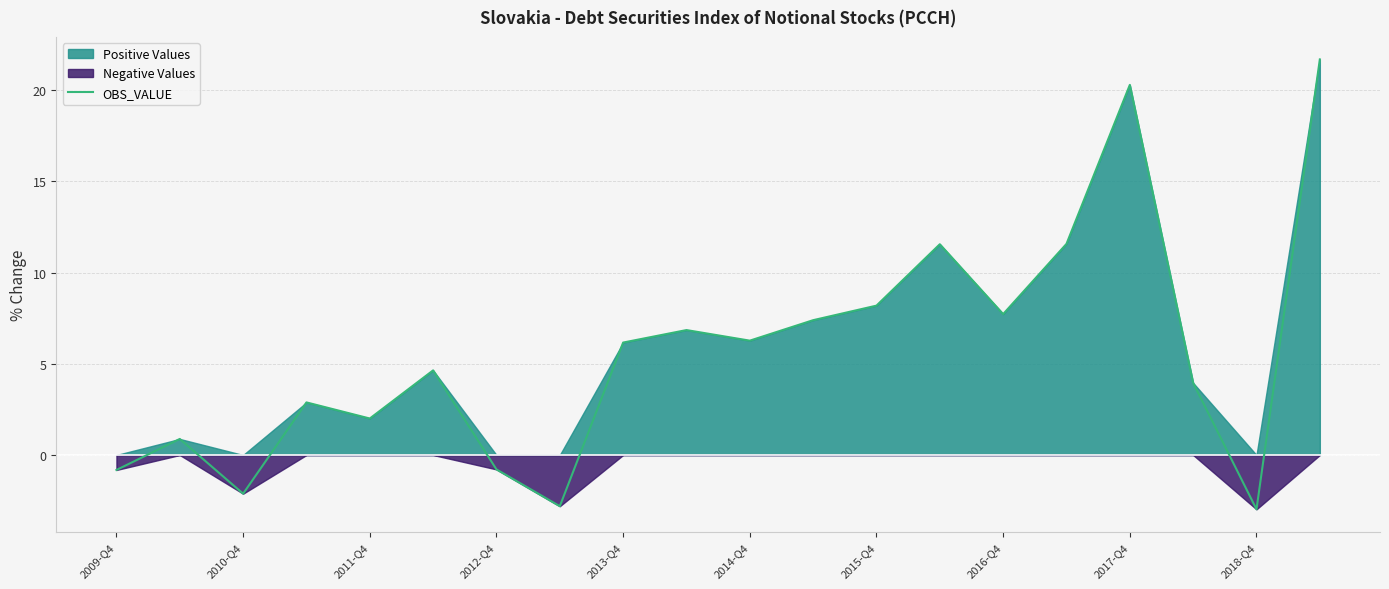

How many values are above zero?

15